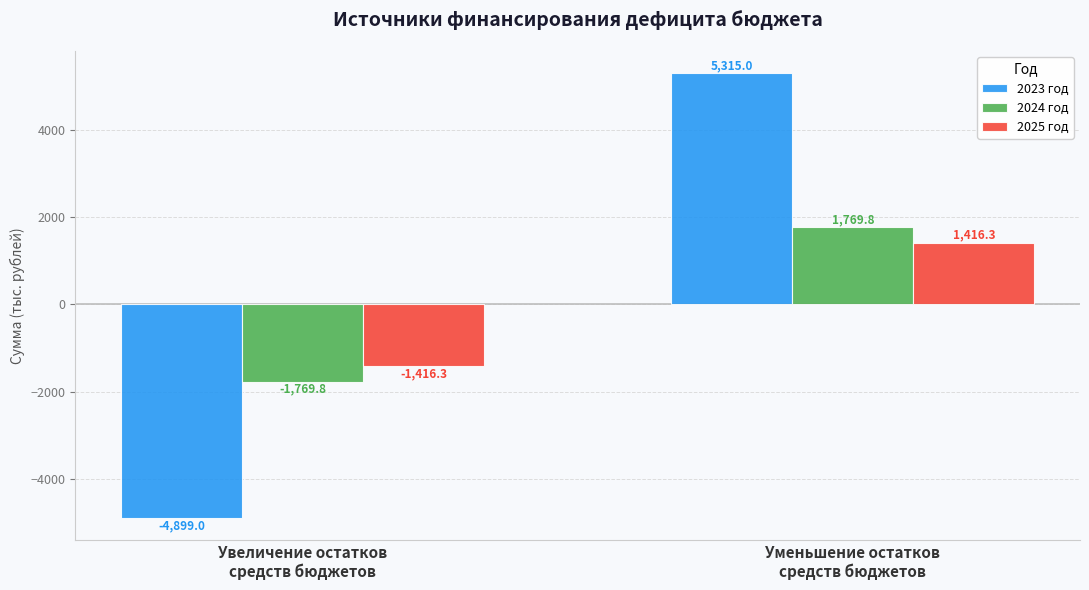

How many groups of bars are there?

2